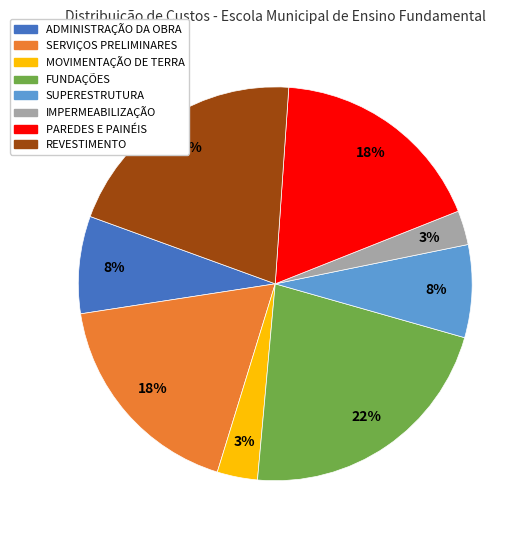

What is the largest slice in the pie chart?

FUNDAÇÕES